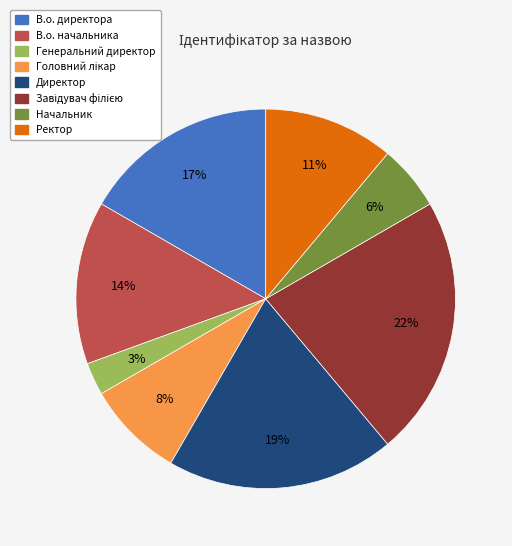

Combined, do Директор and Генеральний директор account for over 50%?

No